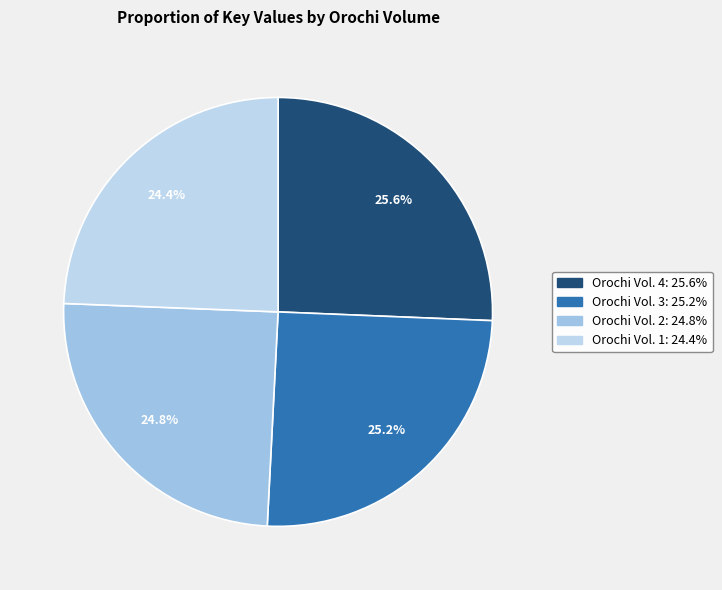

To the nearest percent, what is the combined percentage of Orochi Vol. 2 and Orochi Vol. 3?

50%